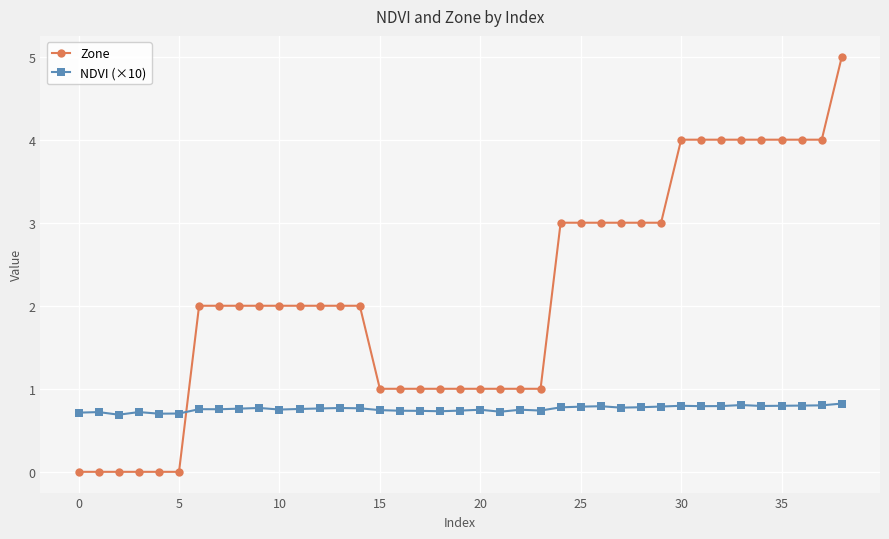

After their last crossing, which series has the higher values: Zone or NDVI (×10)?

Zone